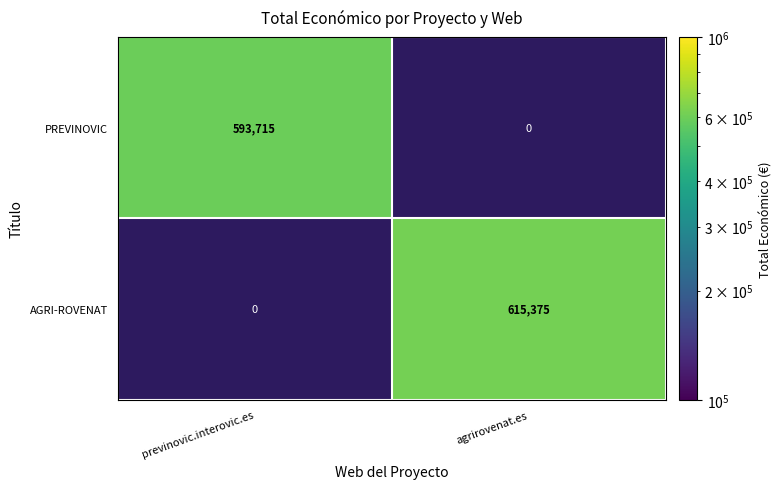

The AGRI-ROVENAT series shows 615375 at agrirovenat.es. True or false?

True